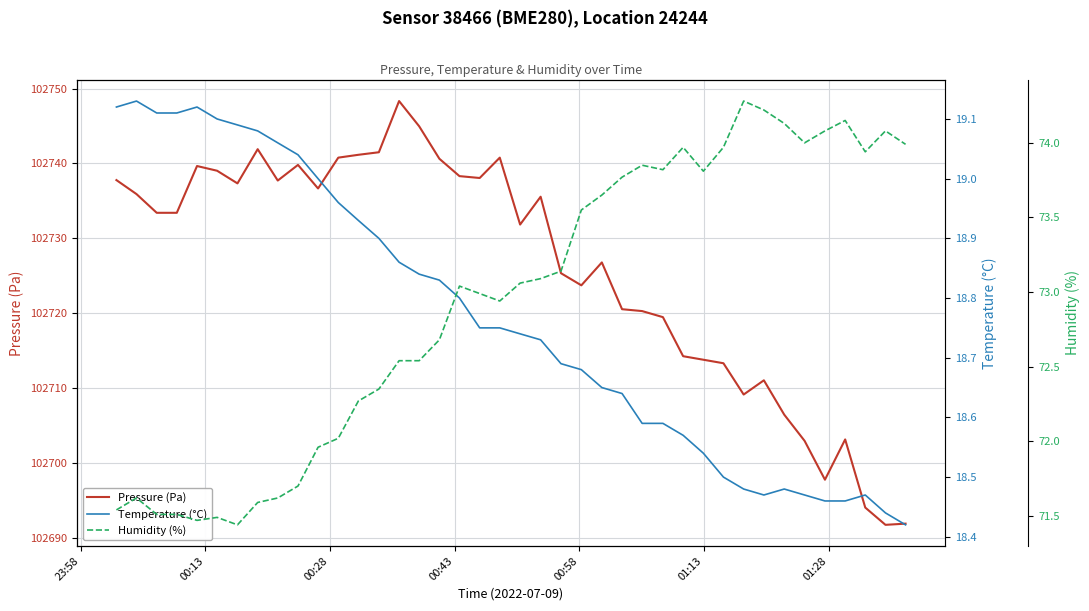

What is the minimum value for Pressure (Pa)?

102691.7